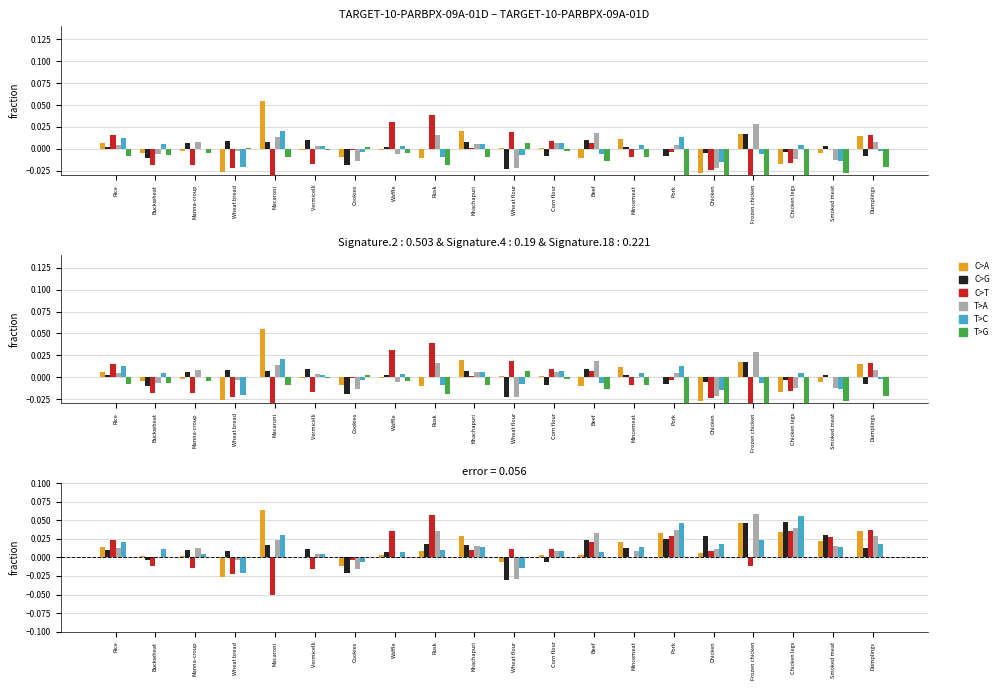

Does the chart contain stacked bars?

No